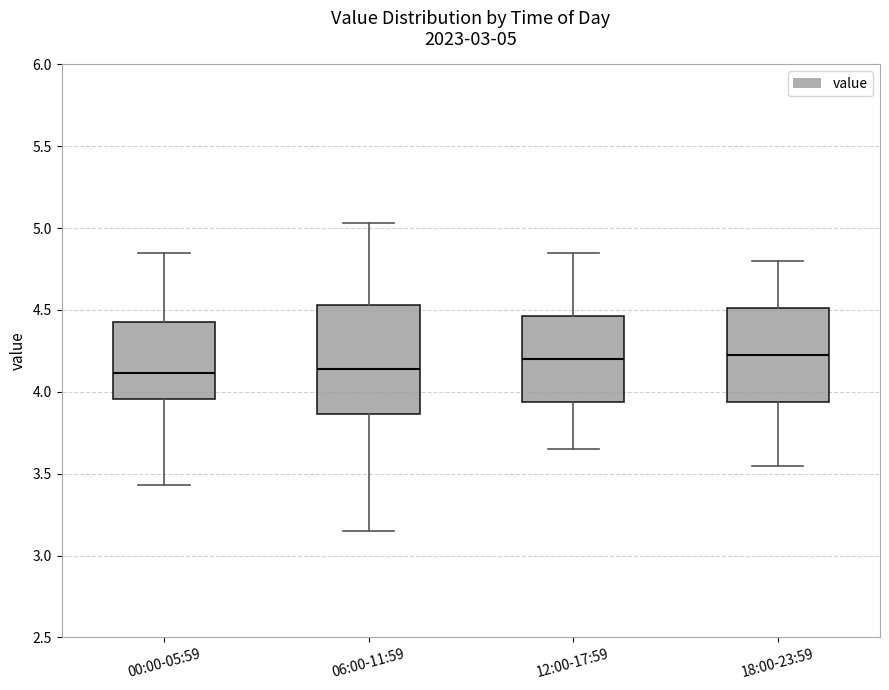

Which box is the tallest, from its lower edge to its upper edge?

06:00-11:59